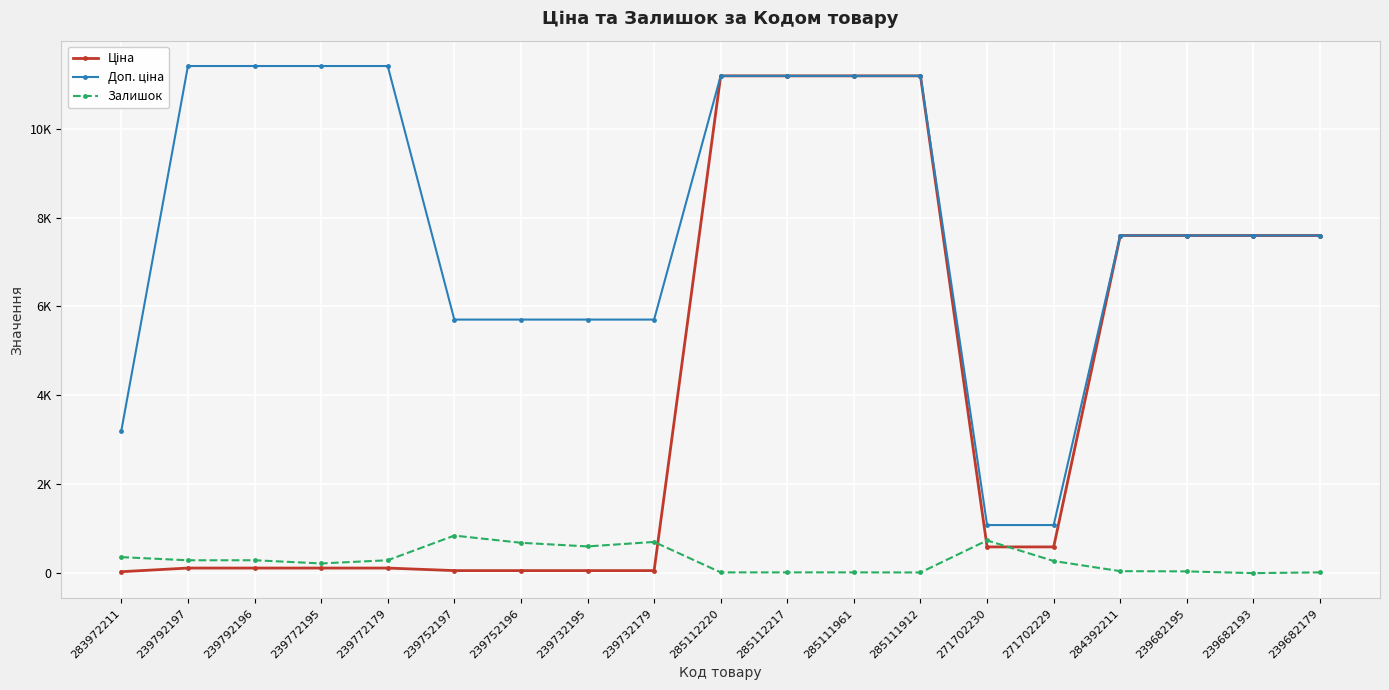

Is this an area chart (filled region under the line)?

No